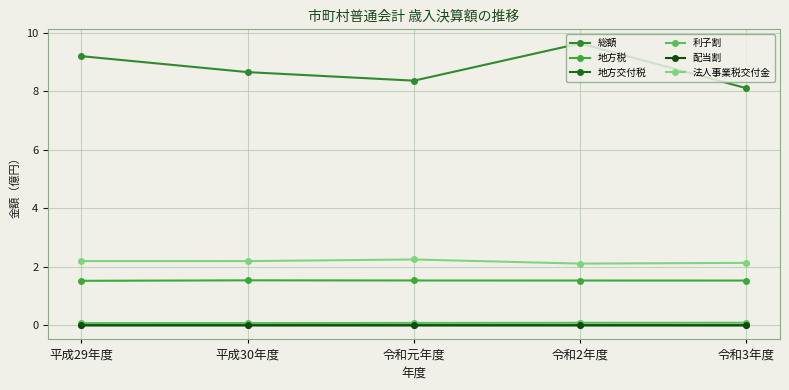

Read the 地方税 value at 平成29年度.

1.5